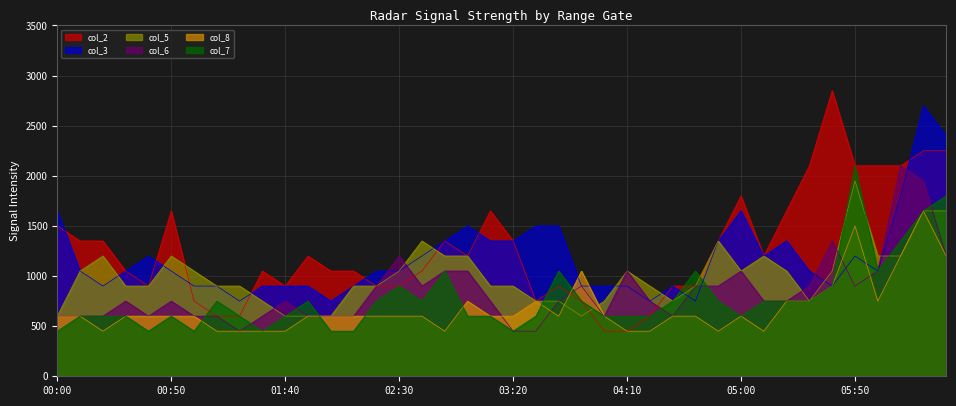

At which category does the chart reach its minimum across all series?

04:00